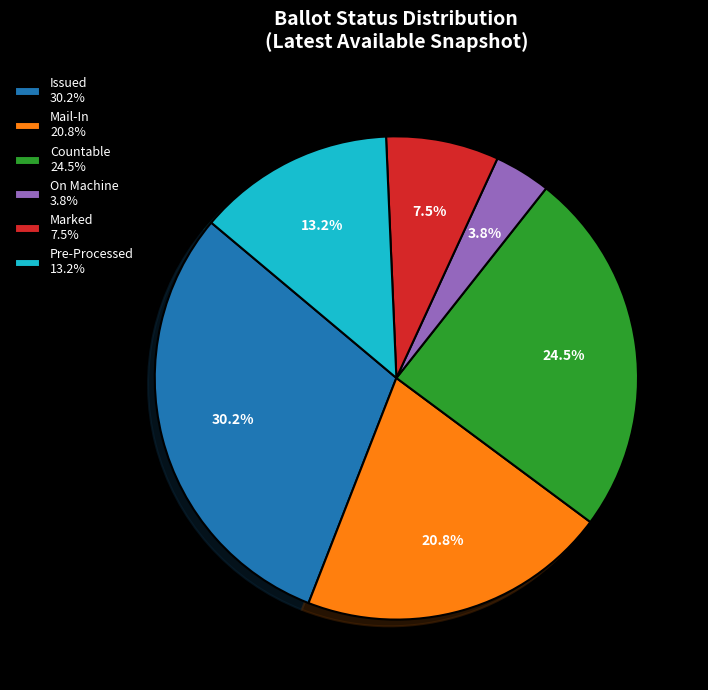

Is the sum of On Machine 3.8% and Countable 24.5% greater than half?

No